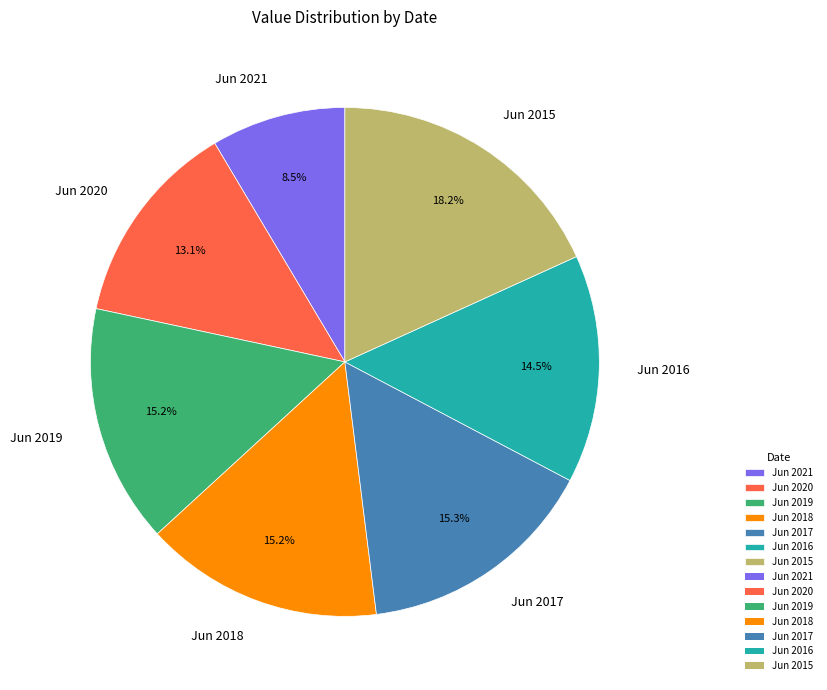

To the nearest percent, what is the combined percentage of Jun 2020 and Jun 2015?

31%